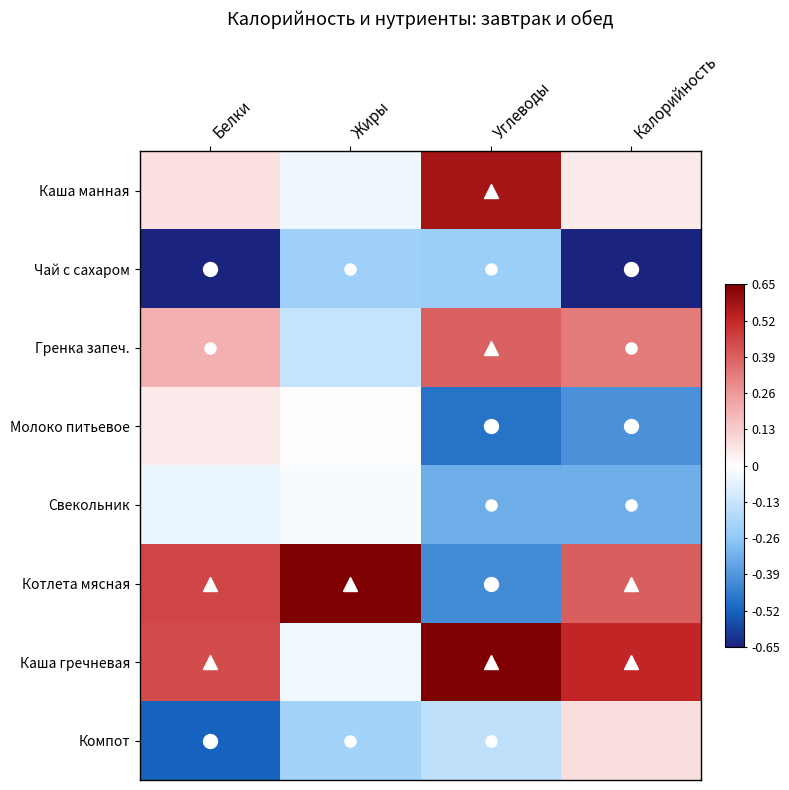

Which has a higher value, Калорийность or Белки?

Белки